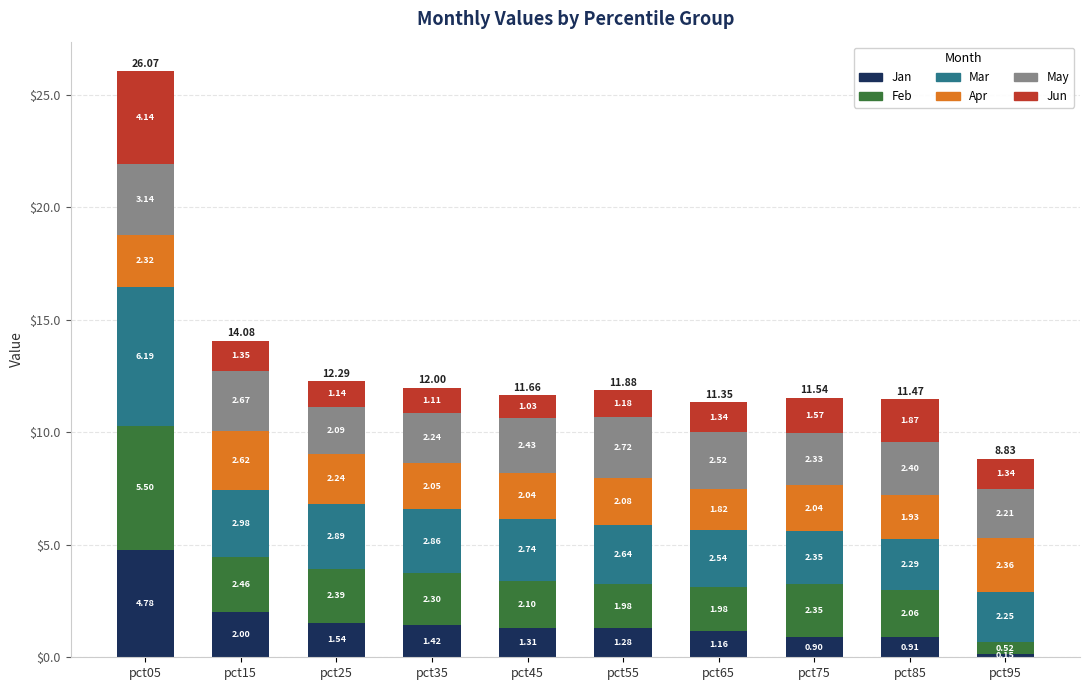

How many data points does each series have?

10